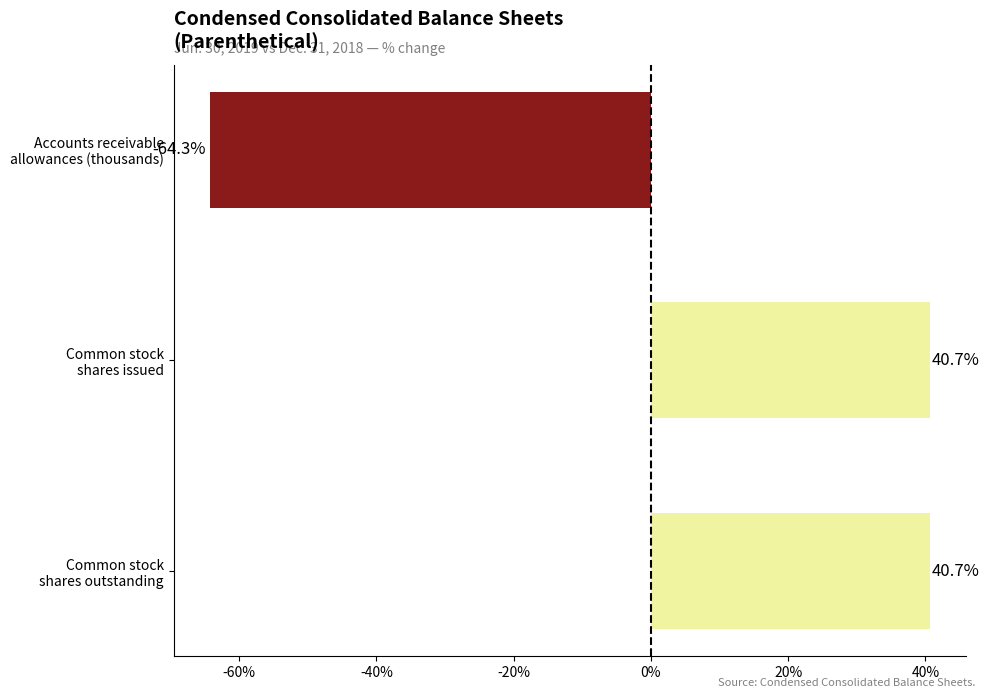

Reading top to bottom, list all the values displayed in this chart.

-64.3	40.7	40.7